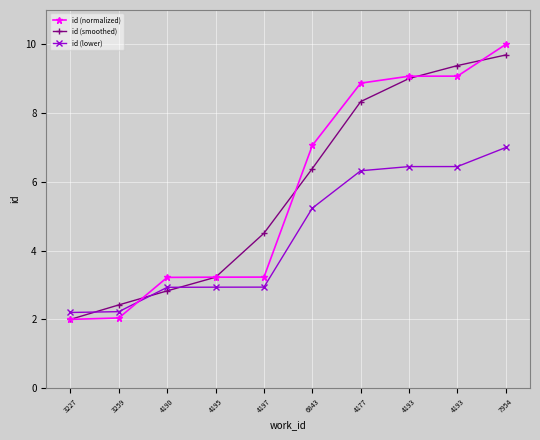

Does the chart have visible grid lines?

Yes